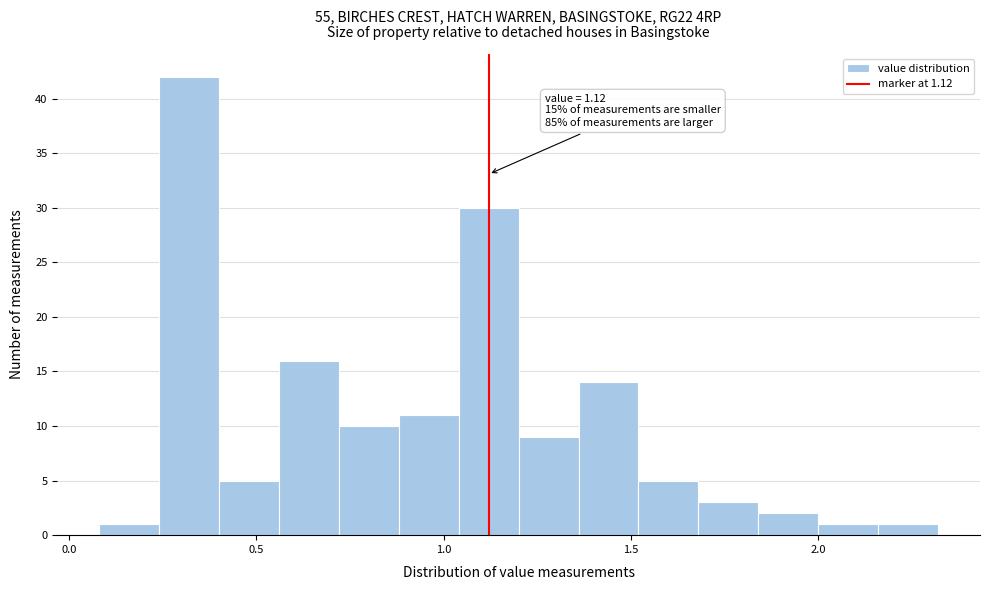

Read against the x-axis, roughly where is the centre of the tallest bar?

0.30